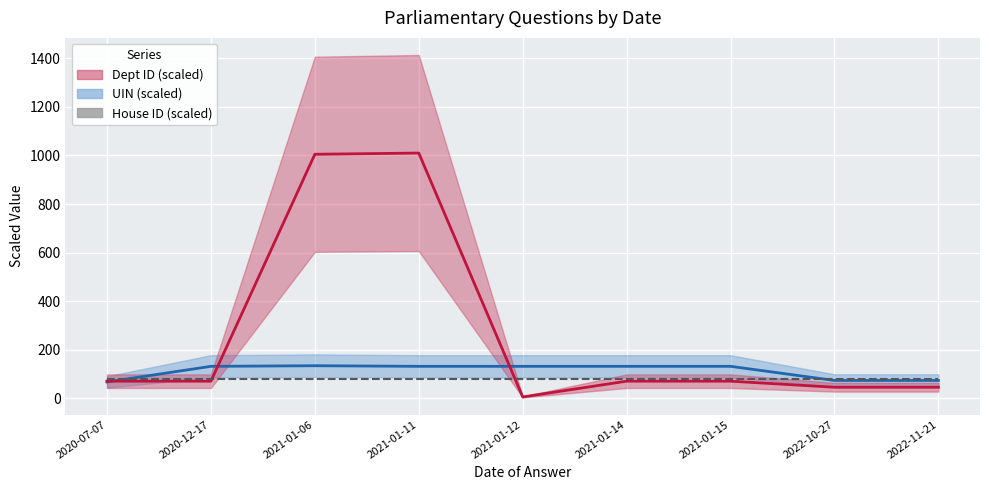

Which category has the highest value in the Dept ID (scaled) series?

2021-01-11